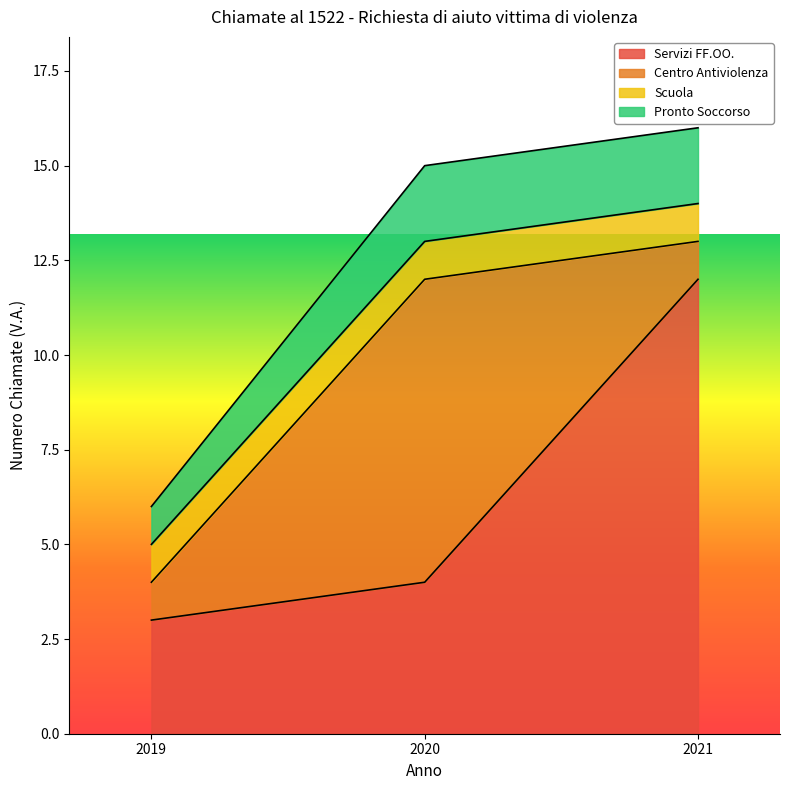

What is the greatest value displayed?

16